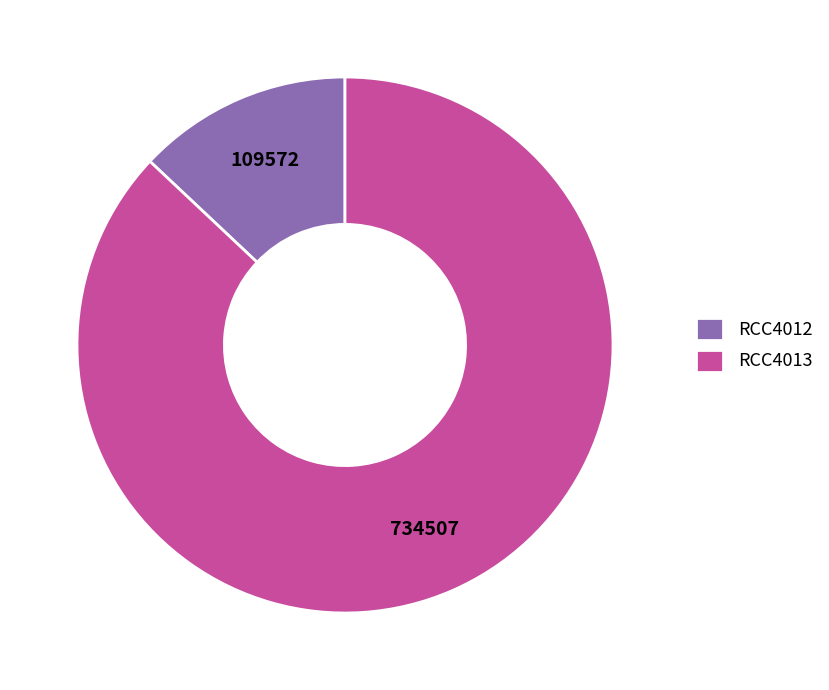

Combined, do RCC4012 and RCC4013 account for over 50%?

Yes